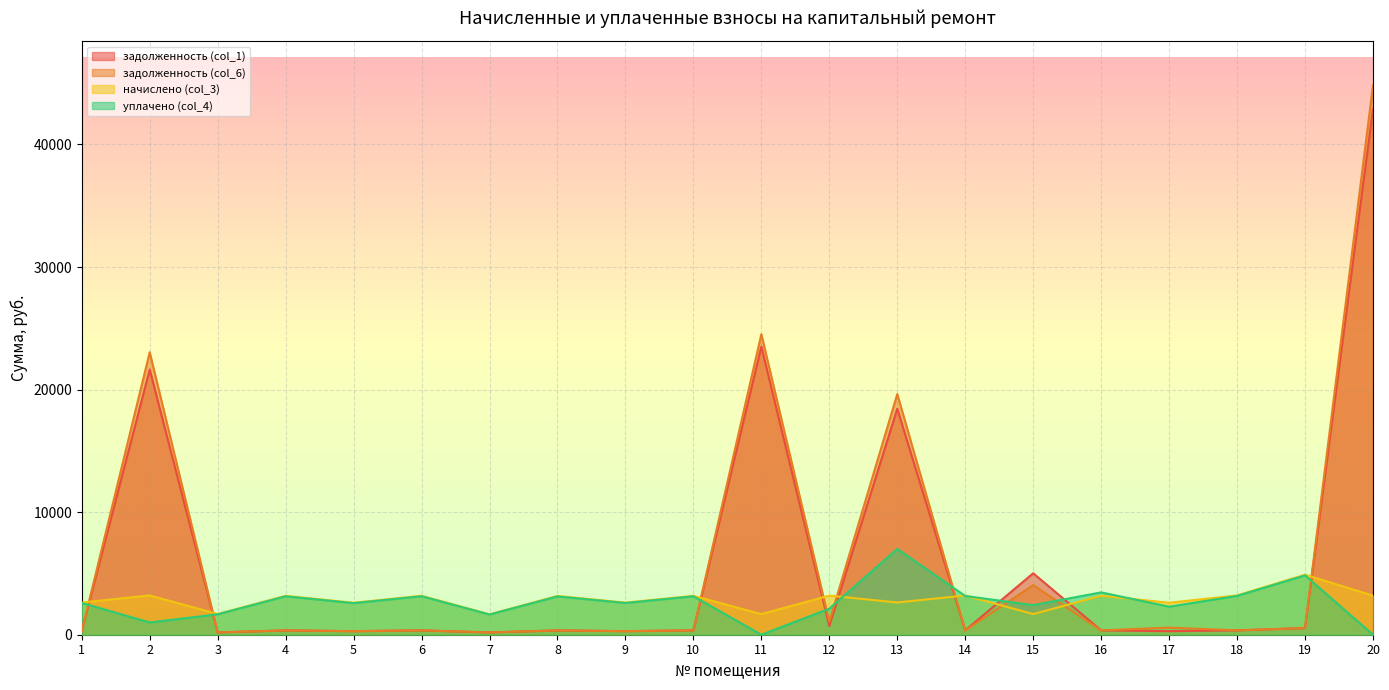

List the labels in order of задолженность (col_1) value, largest first.

20, 11, 2, 13, 15, 12, 19, 18, 14, 6, 16, 10, 4, 8, 1, 9, 5, 17, 3, 7